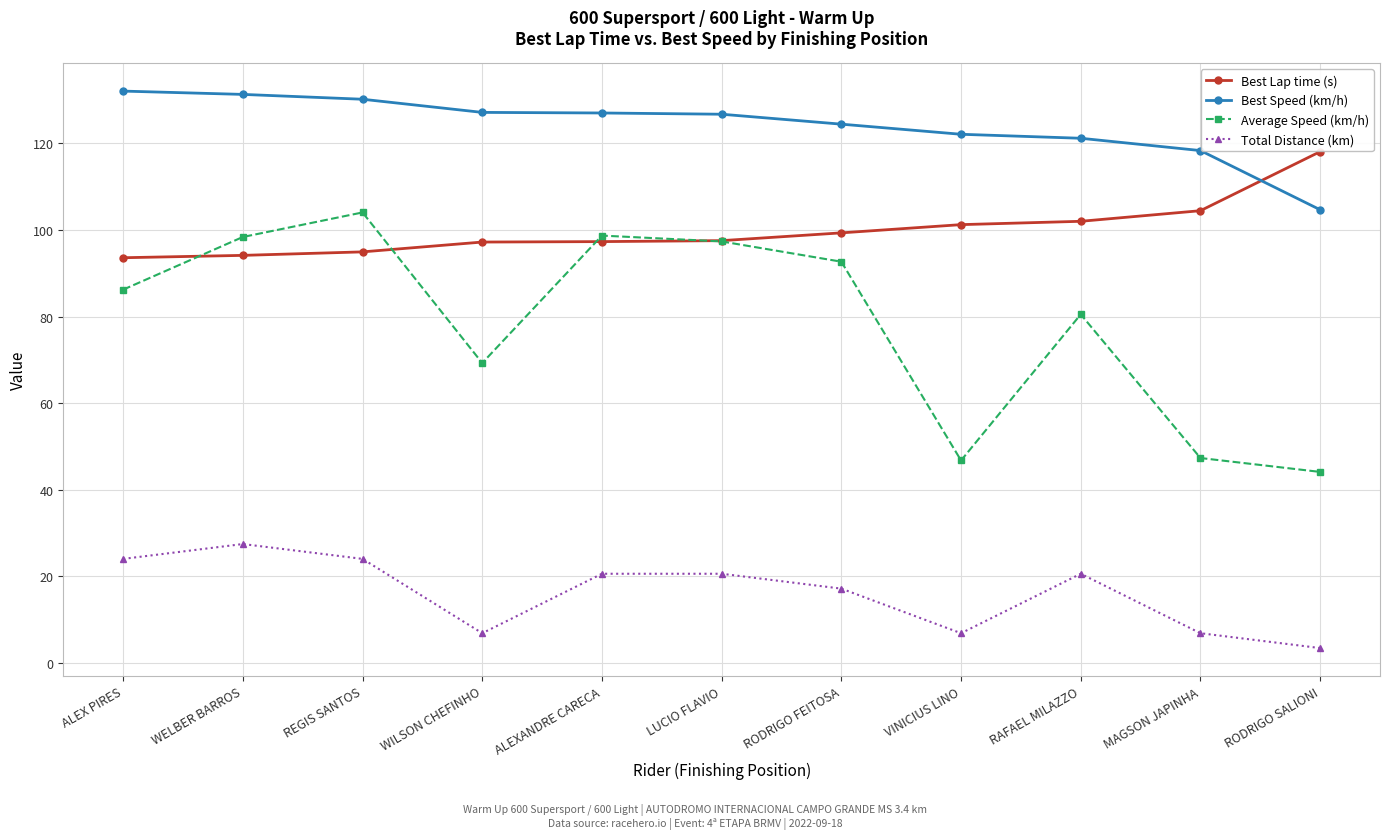

What is the label of the 1st point from the right?

RODRIGO SALIONI